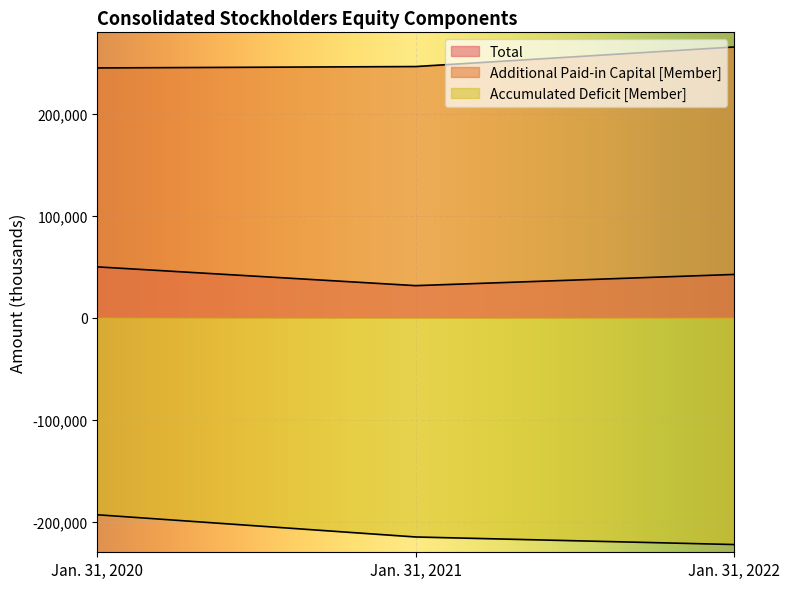

How many lines are shown in the chart?

3